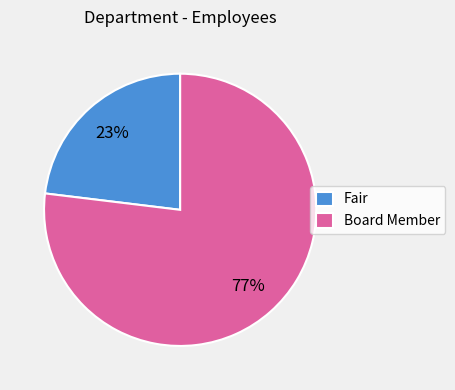

To the nearest percent, what portion does Board Member represent?

77%